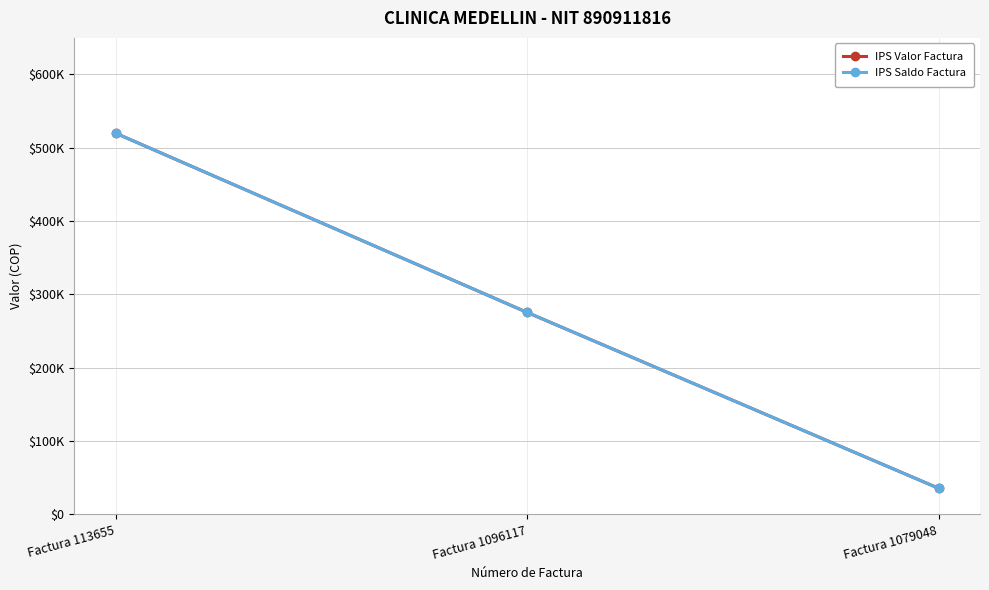

What is the label of the 2nd point from the right?

Factura 1096117